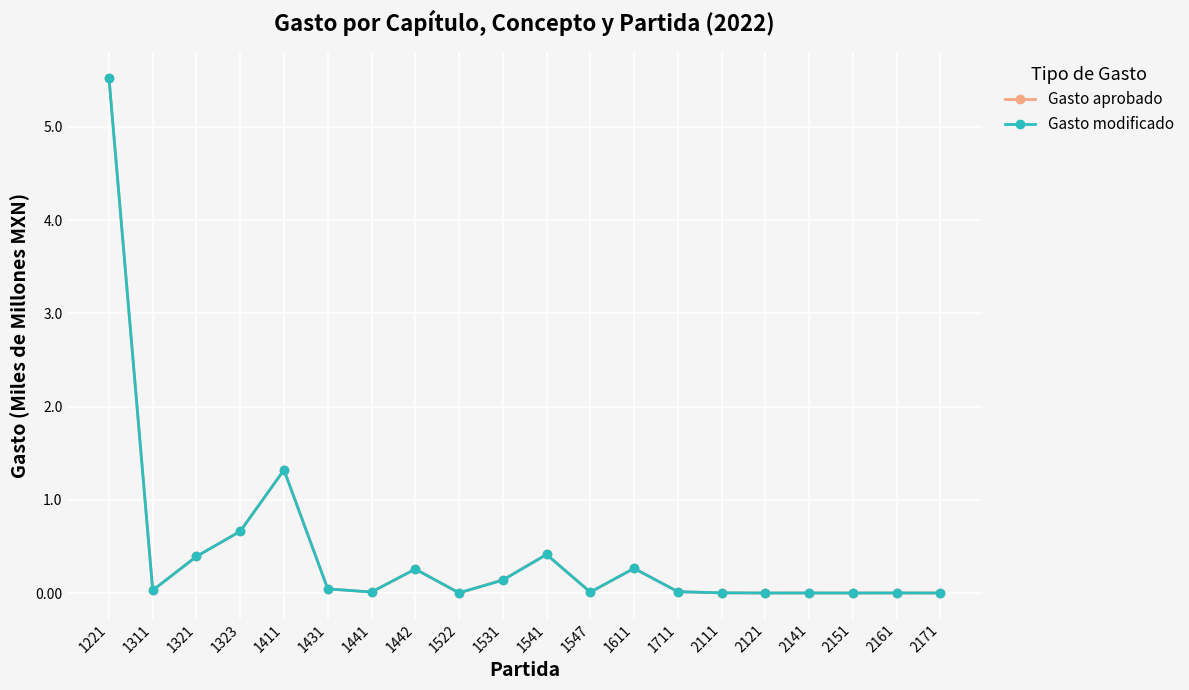

At which category is the sum across all series the highest?

1221